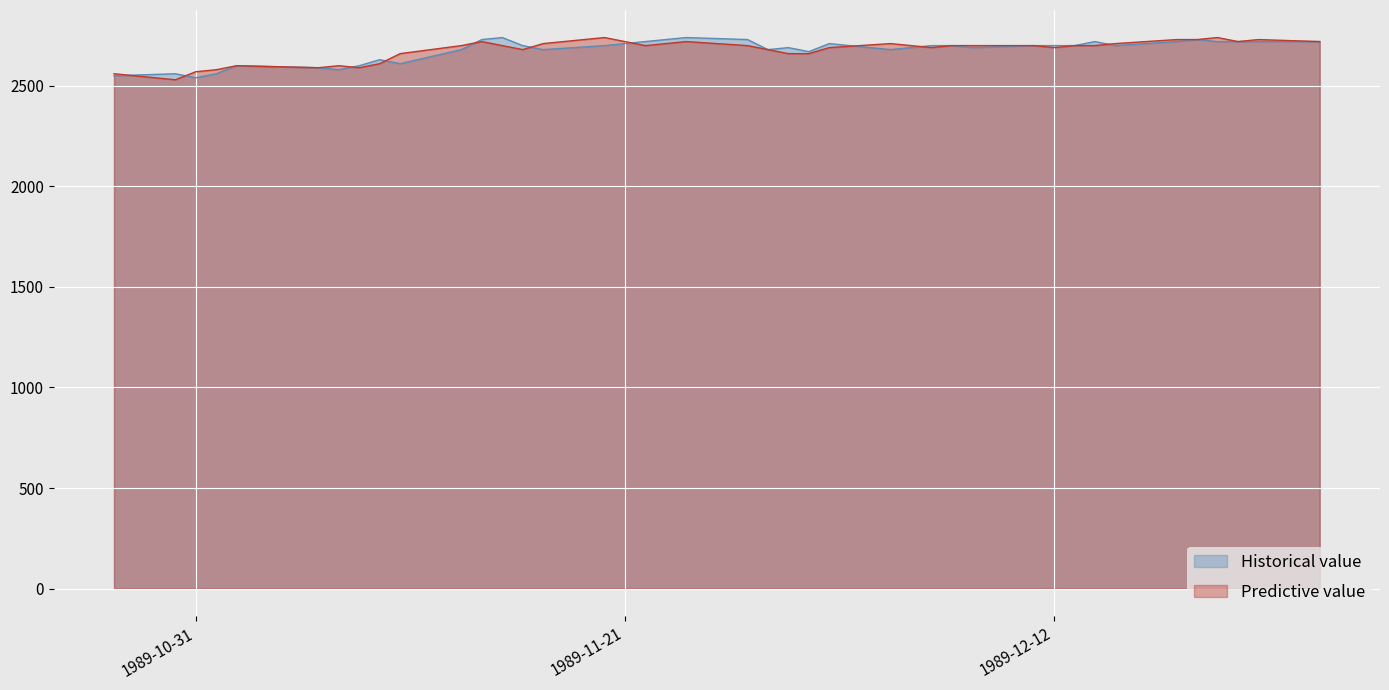

Reading right to left, what are all the values shown in this chart?

col_1: 2720	2720	2720	2720	2730	2720	2700	2720	2700	2700	2700	2690	2700	2700	2690	2680	2710	2670	2690	2680	2730	2740	2720	2710	2700	2680	2700	2740	2730	2680	2610	2630	2600	2580	2590	2600	2560	2540	2560	2550
col_4: 2720	2730	2720	2740	2730	2730	2710	2700	2700	2690	2700	2700	2700	2690	2700	2710	2690	2660	2660	2680	2700	2720	2700	2720	2740	2710	2680	2700	2720	2700	2660	2610	2590	2600	2590	2600	2580	2570	2530	2560